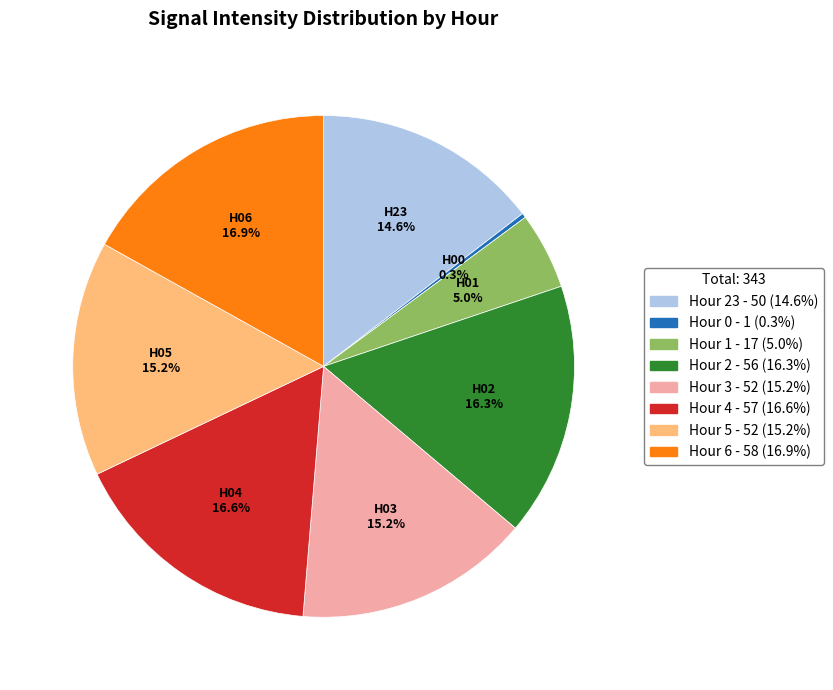

Does any single category account for the majority?

No